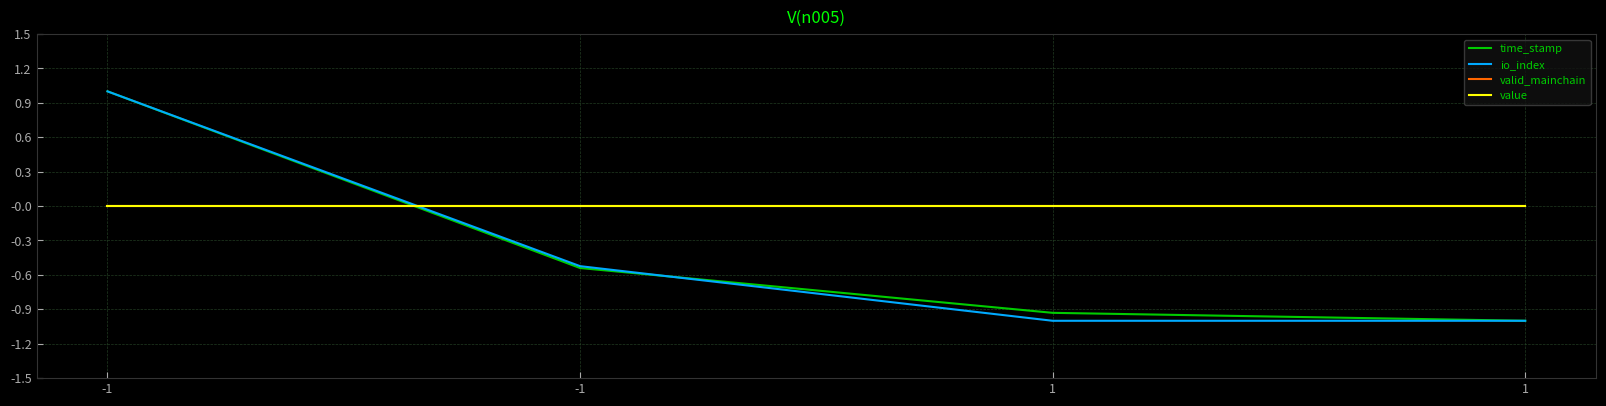

At which label does io_index first exceed 0?

-1